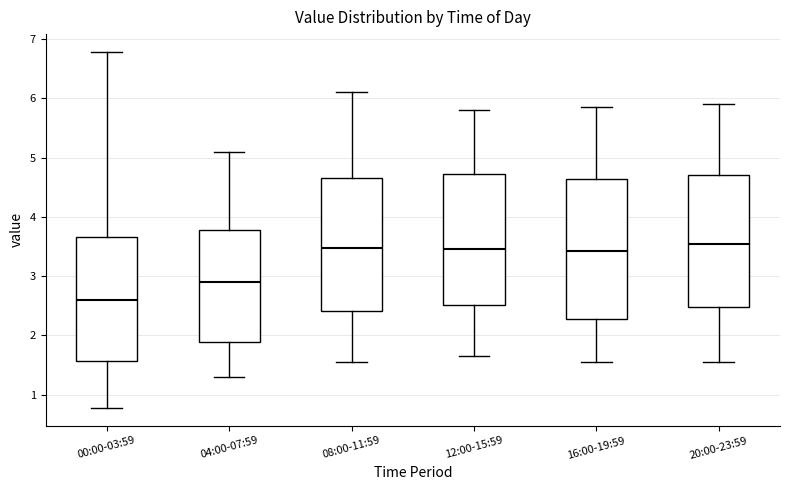

Reading left to right, transcribe this box plot: for each box, give where its median line is, the range the box spans, and where its two whiskers end, as read against the y-axis. The values are not printed on the chart, so give them approximately, as read against the axis.

00:00-03:59: median 2.6, box 1.6 to 3.7, whiskers 0.8 to 6.8
04:00-07:59: median 2.9, box 1.9 to 3.8, whiskers 1.3 to 5.1
08:00-11:59: median 3.5, box 2.4 to 4.7, whiskers 1.6 to 6.1
12:00-15:59: median 3.5, box 2.5 to 4.7, whiskers 1.7 to 5.8
16:00-19:59: median 3.4, box 2.3 to 4.6, whiskers 1.6 to 5.9
20:00-23:59: median 3.6, box 2.5 to 4.7, whiskers 1.6 to 5.9